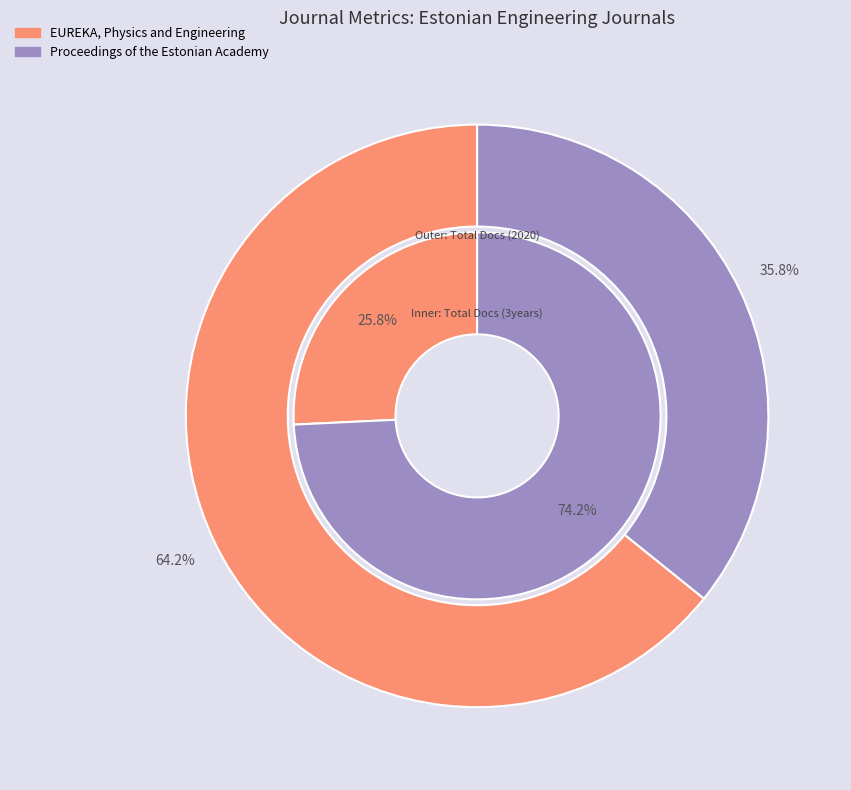

How many slices are in this pie chart?

2